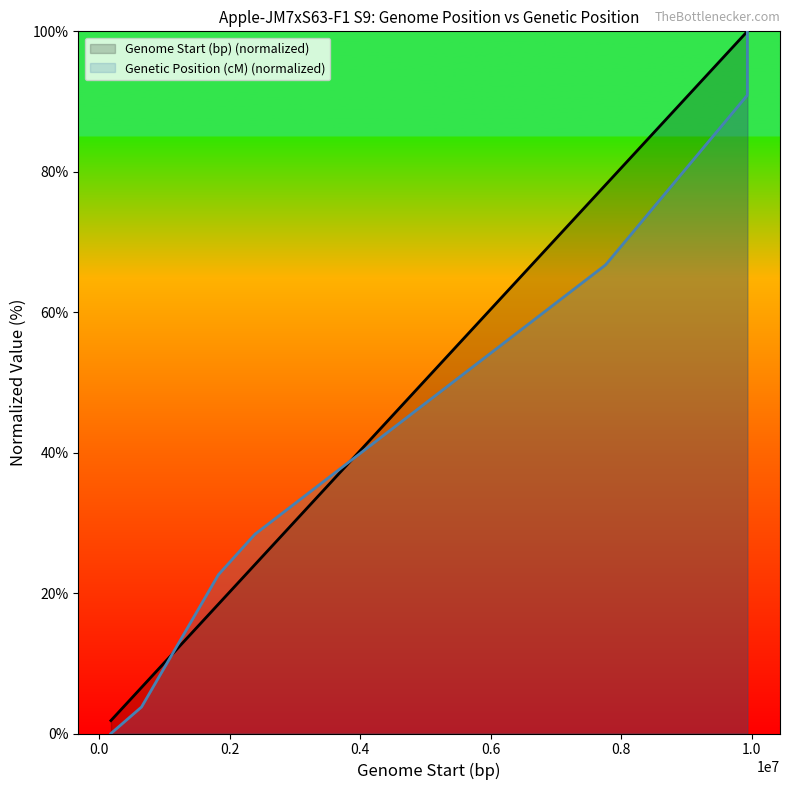

What is the greatest value displayed?

100.0